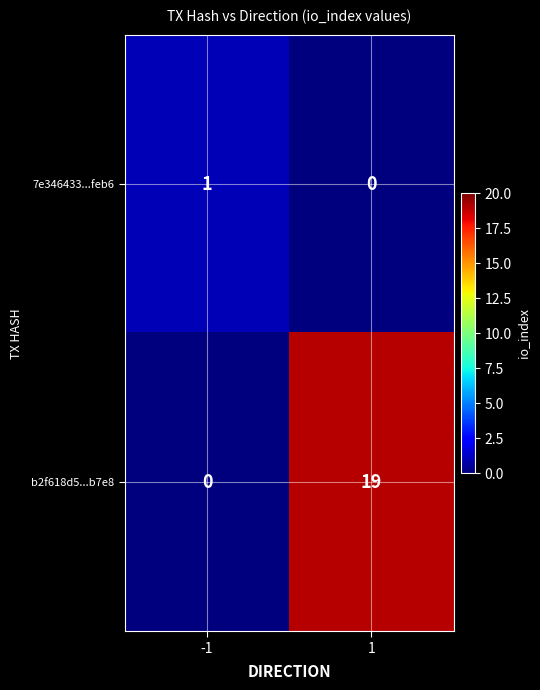

Is it true that b2f618d5...b7e8 equals 7 at -1?

False